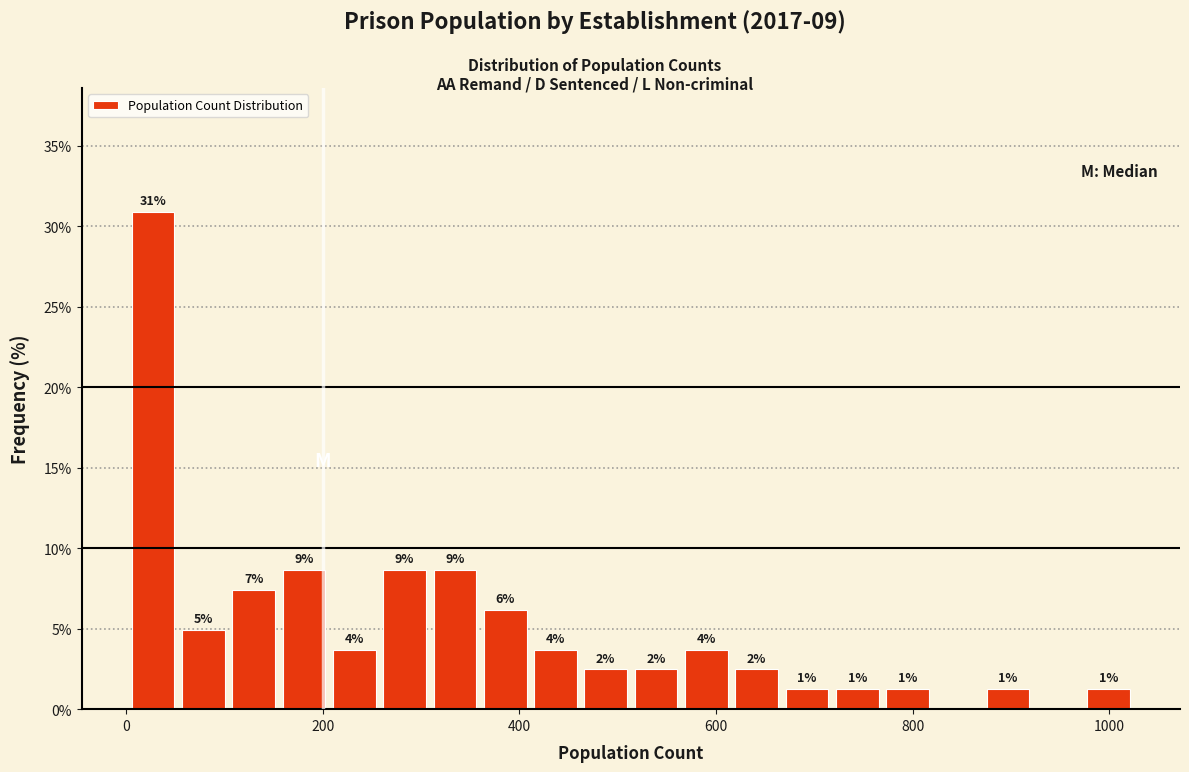

Around what value on the x-axis is the tallest bar? Give the approximate position of its centre, as read against the axis.

20